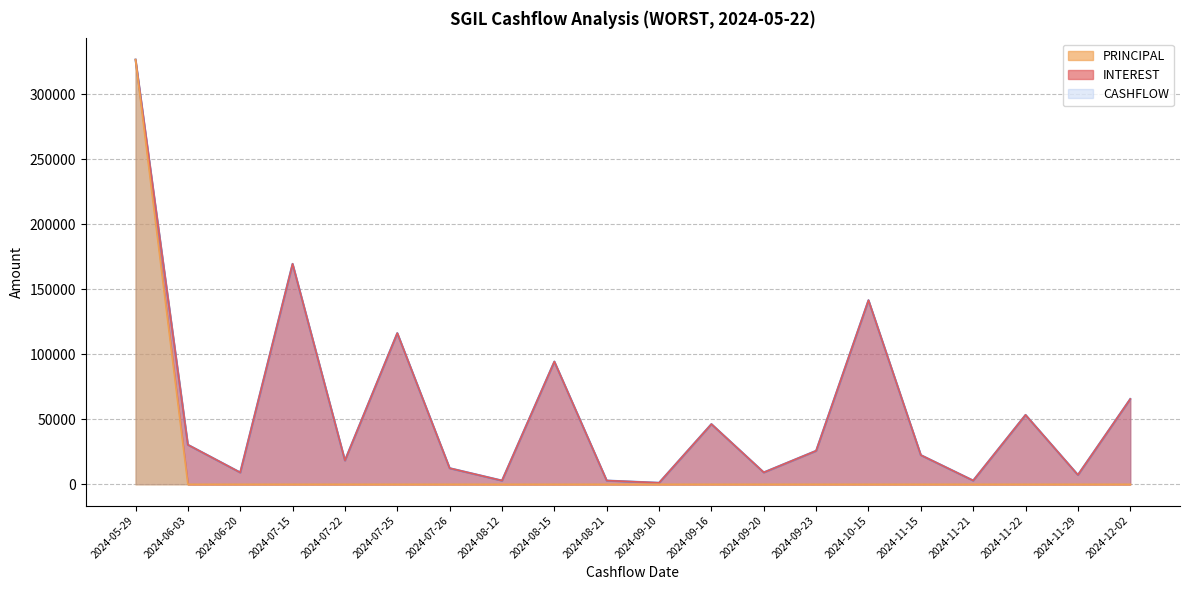

What is the maximum value for PRINCIPAL?

326743.2